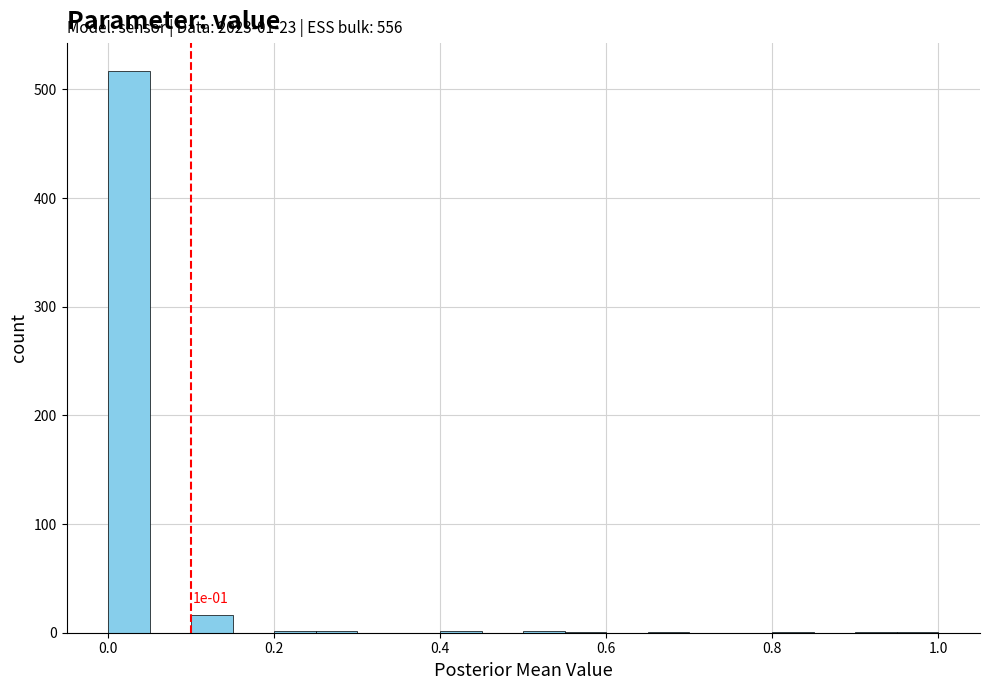

Around what value on the x-axis is the tallest bar? Give the approximate position of its centre, as read against the axis.

0.02